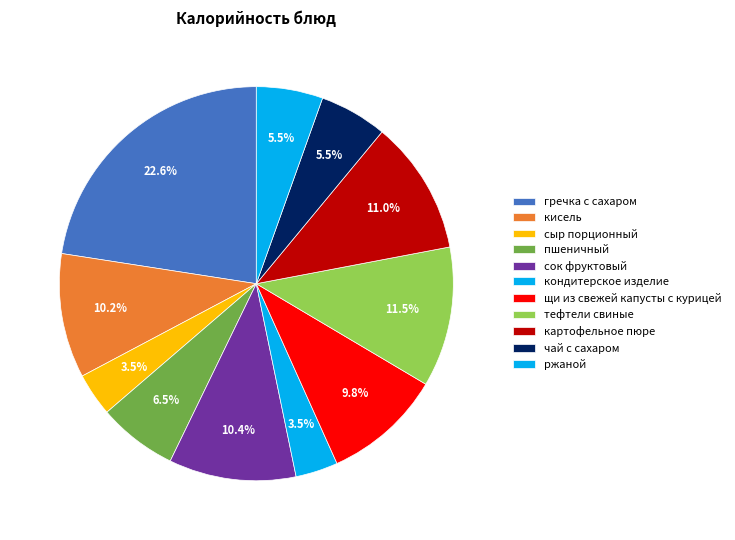

To the nearest percent, what is the average slice percentage?

9%